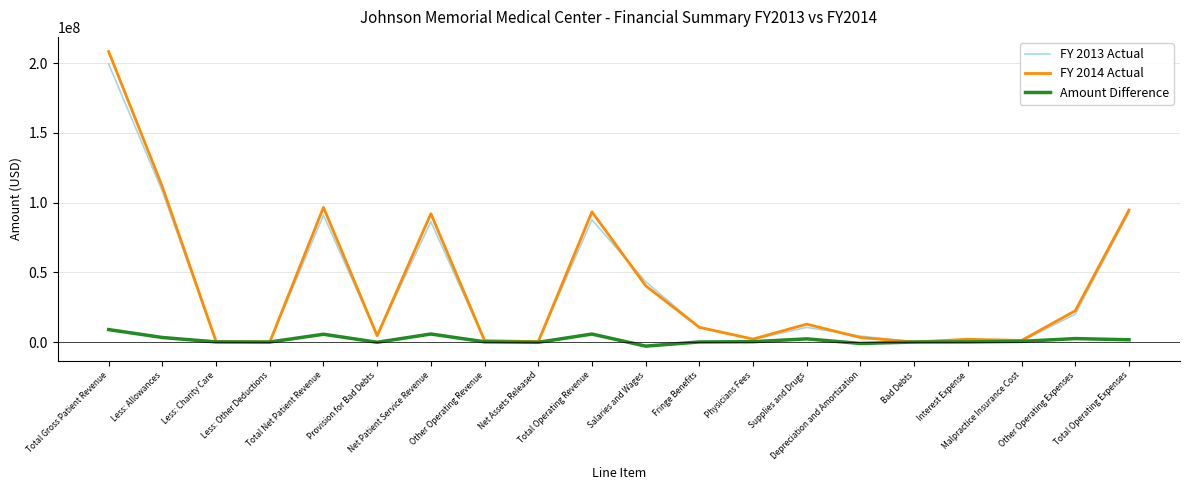

What is the maximum value shown in the chart?

208384764